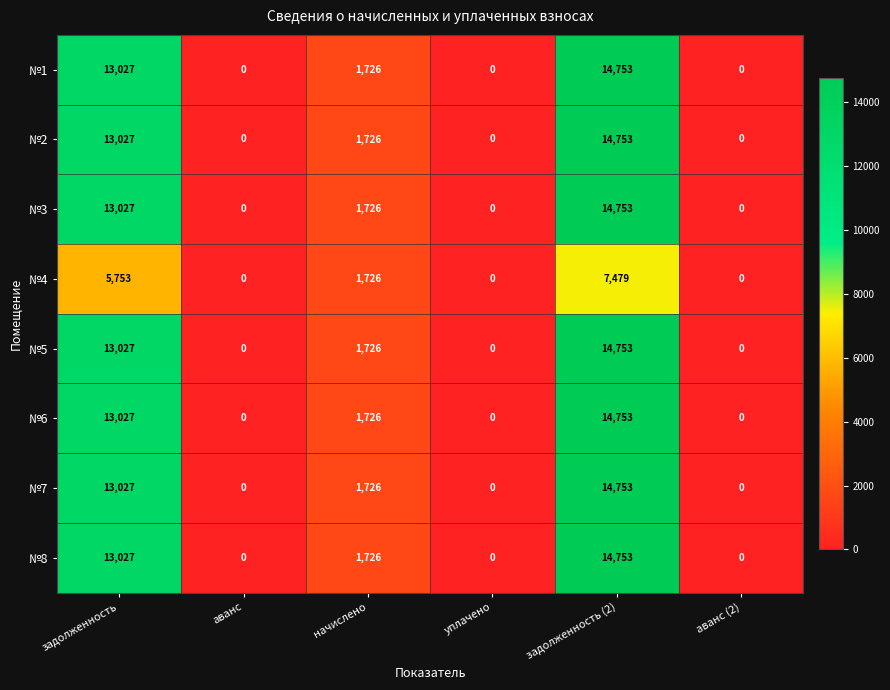

At which category is the sum across all series the highest?

задолженность (2)